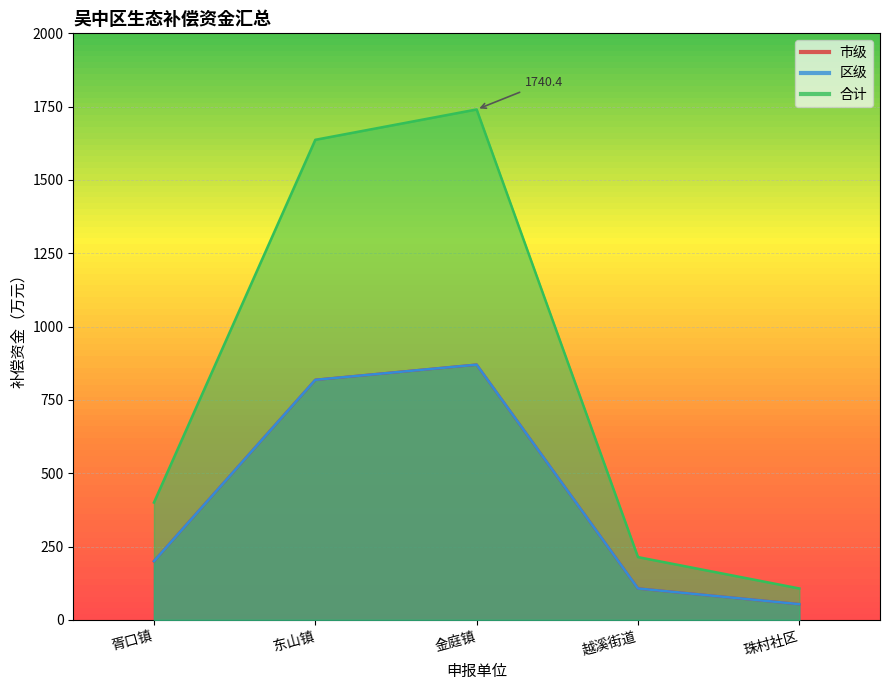

What is the difference between the maximum and minimum values in the 市级 series?

816.7